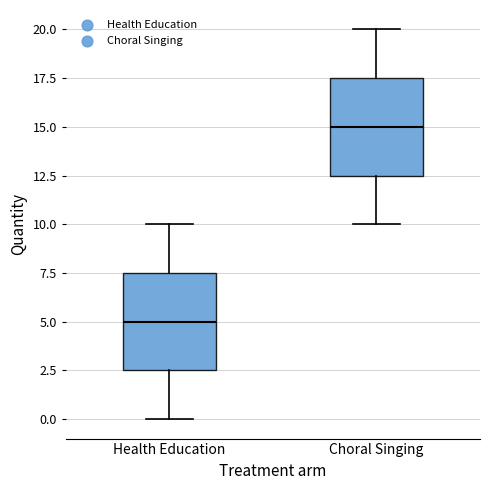

Which box's median line is the lowest?

Health Education